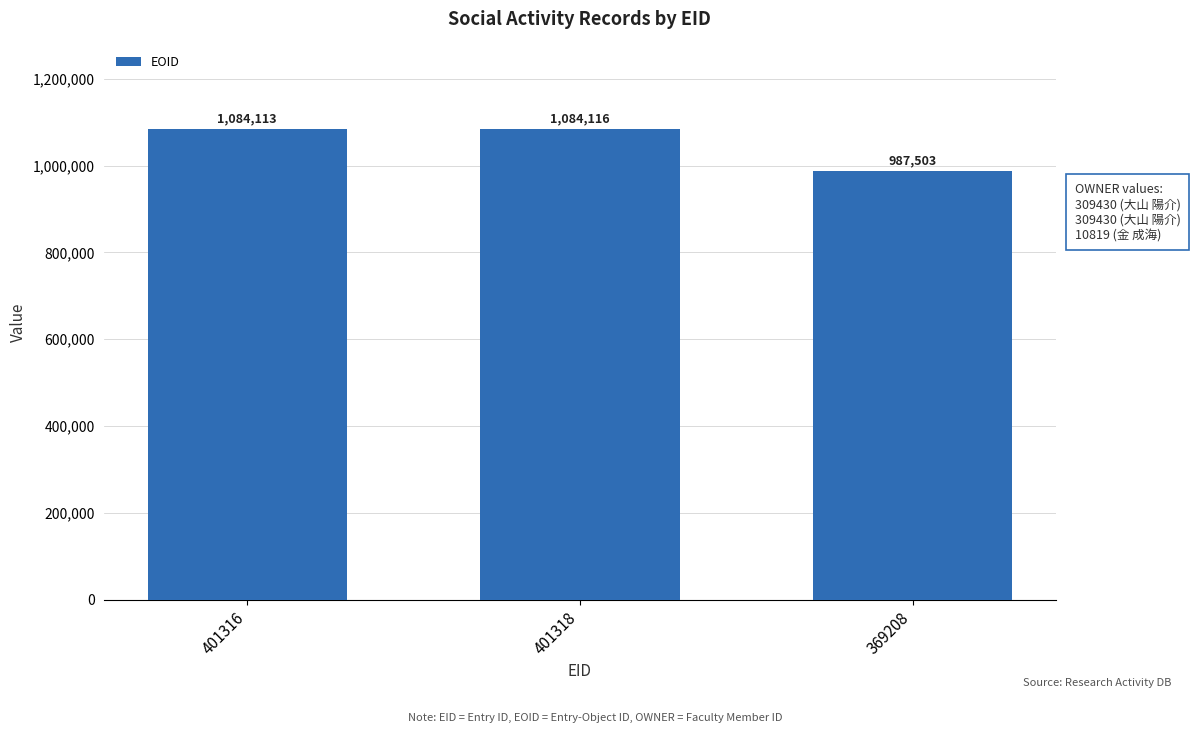

Approximately how many times larger is the value at 401316 compared to 401318?

1.0